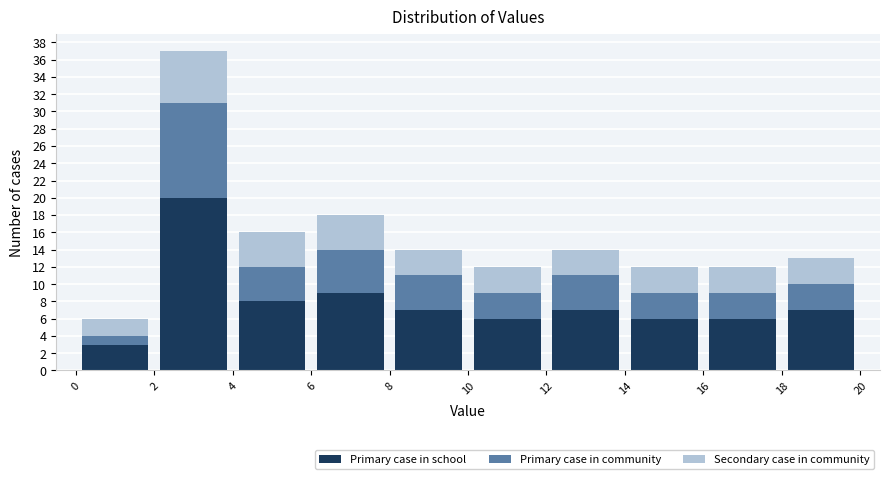

What is the total height of the stacked bar covering 12 to 14 on the x-axis? The values are not printed on the chart, so give them approximately, as read against the axis.

14